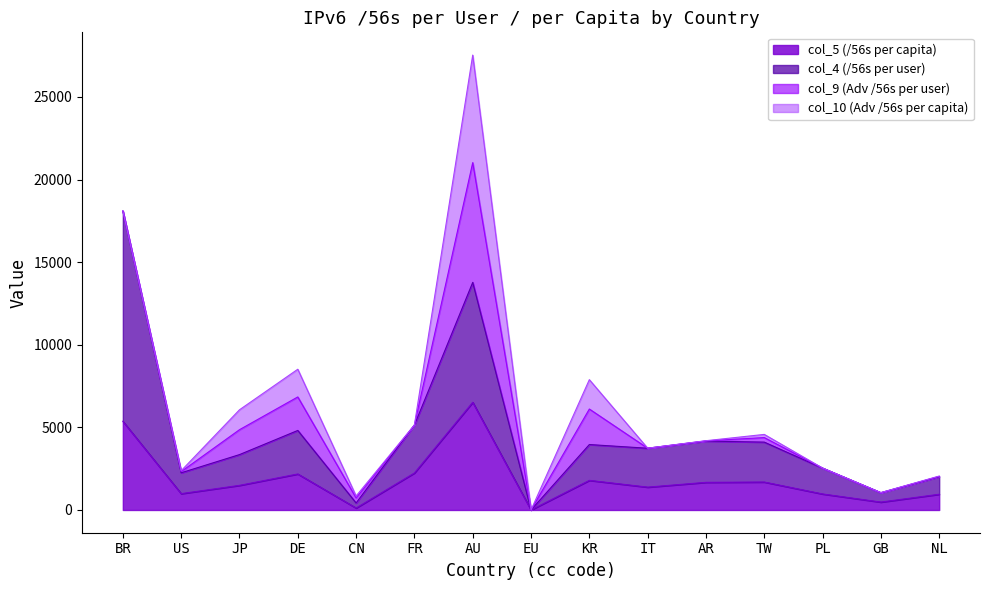

At which label does col_5 (/56s per capita) reach its peak?

AU